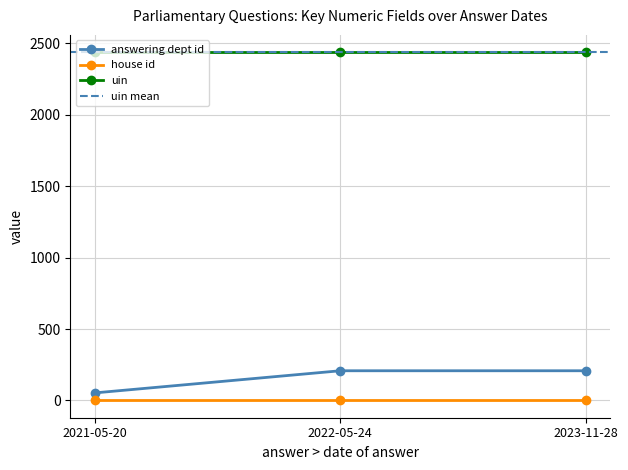

What is the approximate value of answering dept id at 2023-11-28?

208